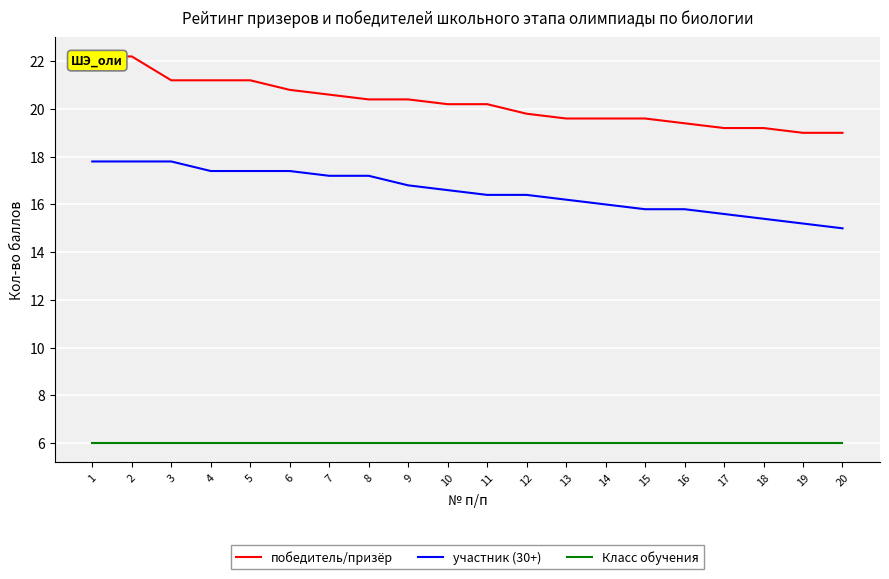

Read the победитель/призёр value at 2.

22.2